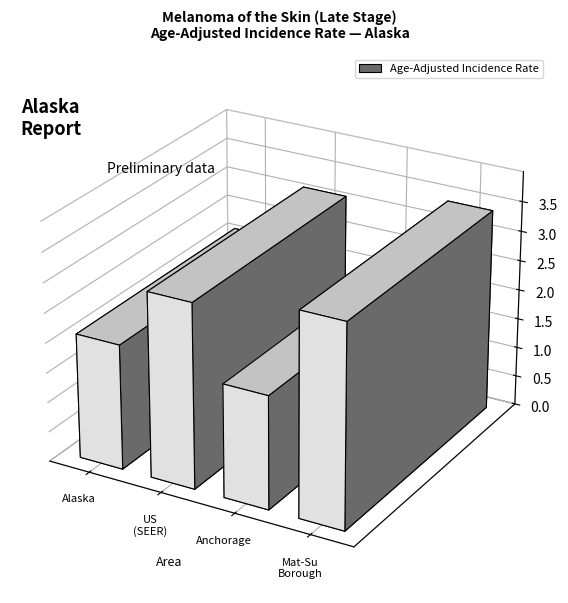

Where is the data nearest to the value 2?

Alaska